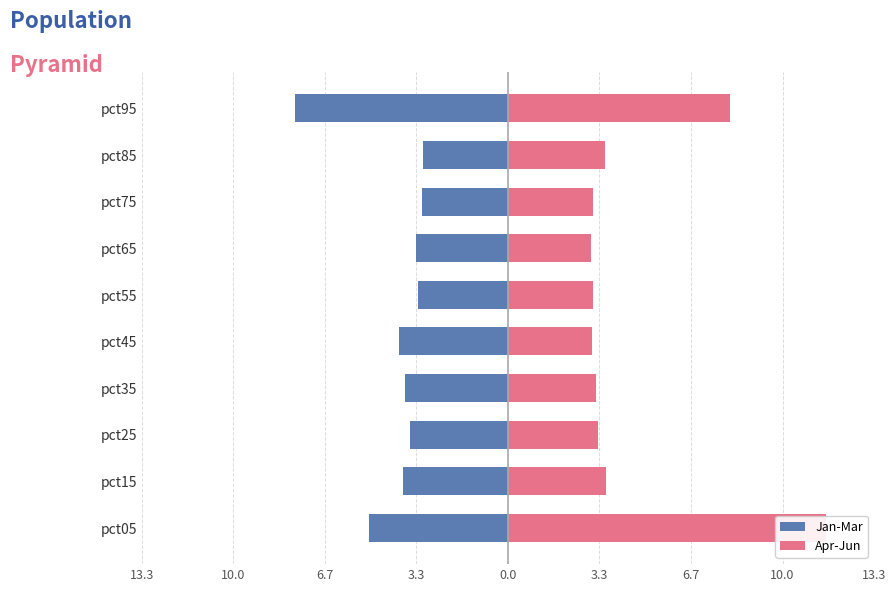

What is the maximum value for Apr-Jun?

11.6